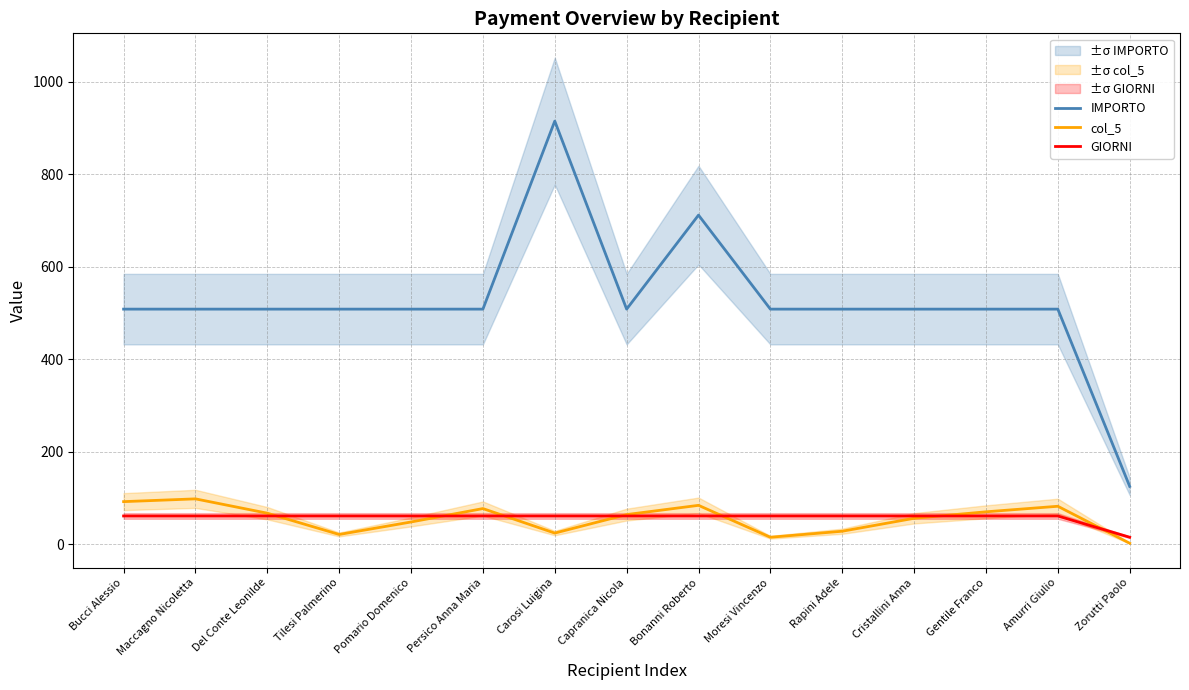

At which category is the sum across all series the highest?

Carosi Luigina